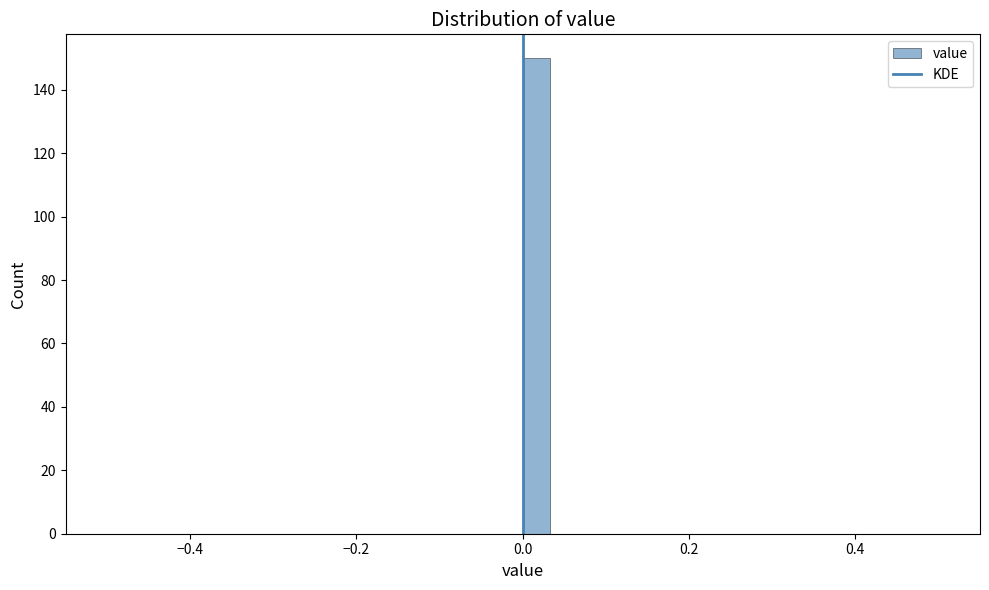

Read against the x-axis, roughly where is the centre of the tallest bar?

0.02